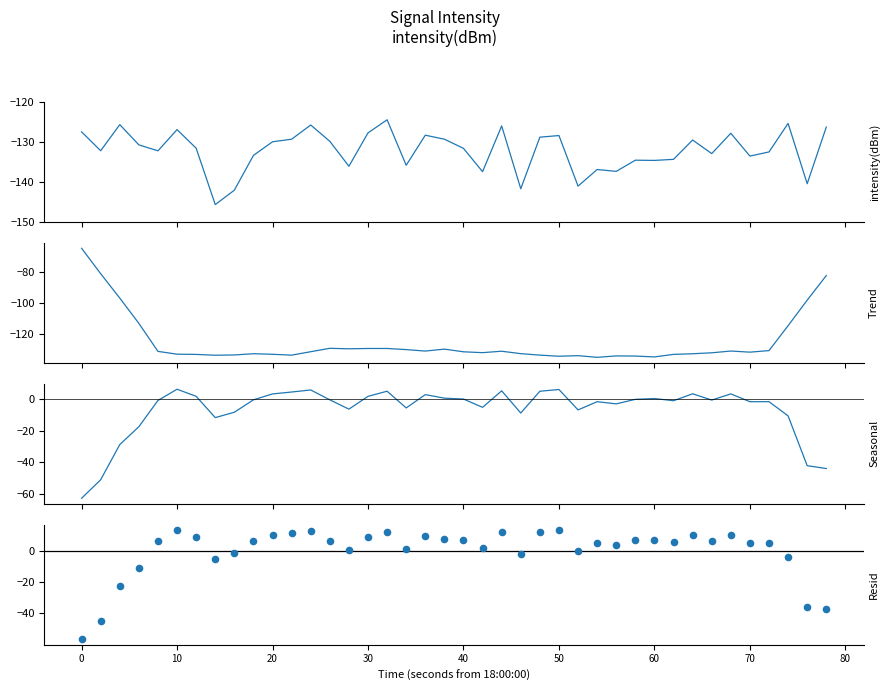

Which series has the largest total across all categories?

Resid